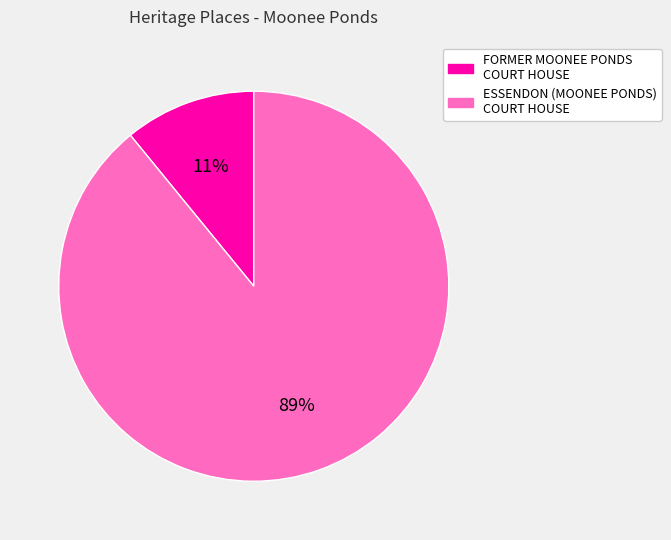

Which has a higher value, ESSENDON (MOONEE PONDS) COURT HOUSE or FORMER MOONEE PONDS COURT HOUSE?

ESSENDON (MOONEE PONDS) COURT HOUSE